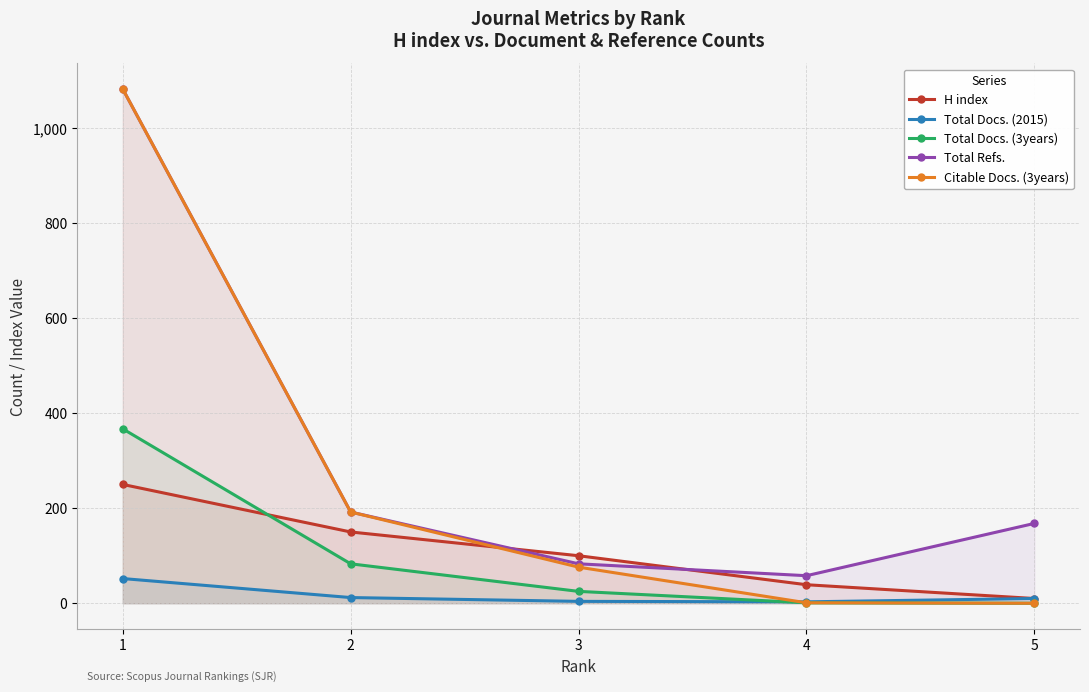

Between 5 and 1, which is larger?

1